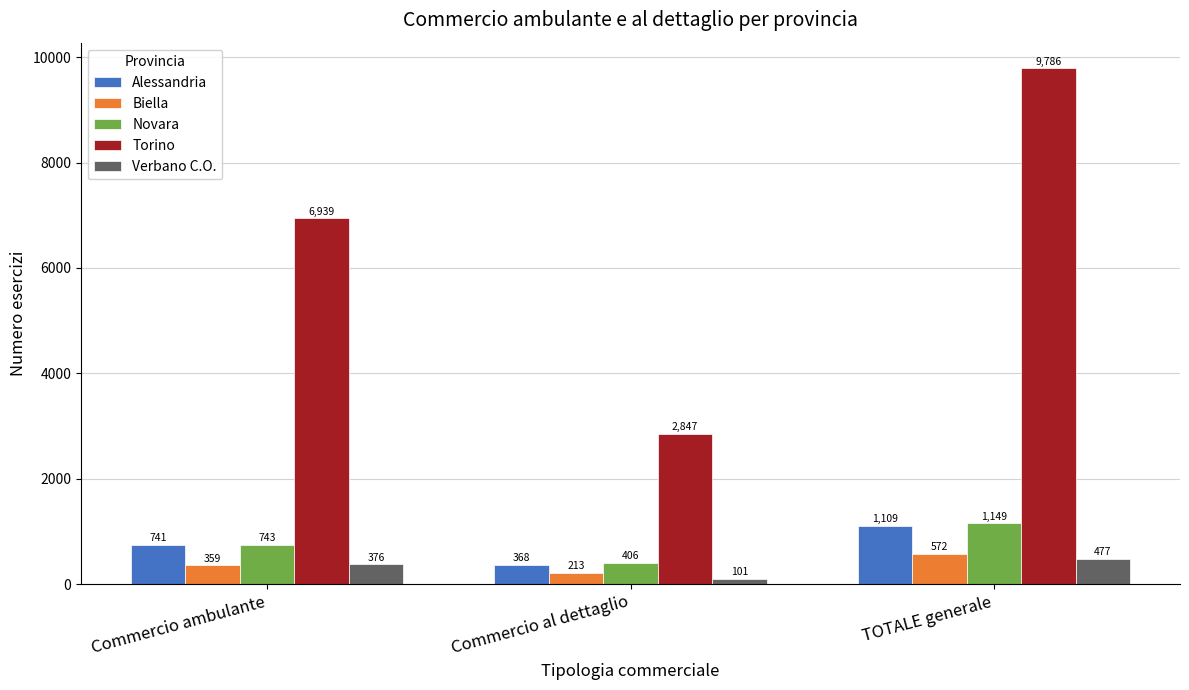

Which series has the largest range (max minus min)?

Torino